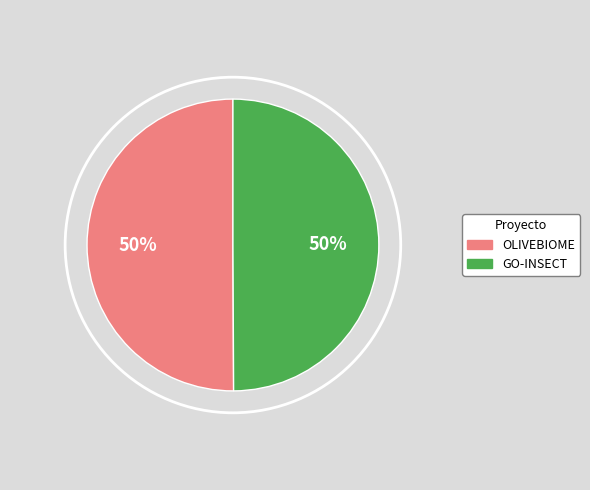

To the nearest percent, what is the average slice percentage?

50%